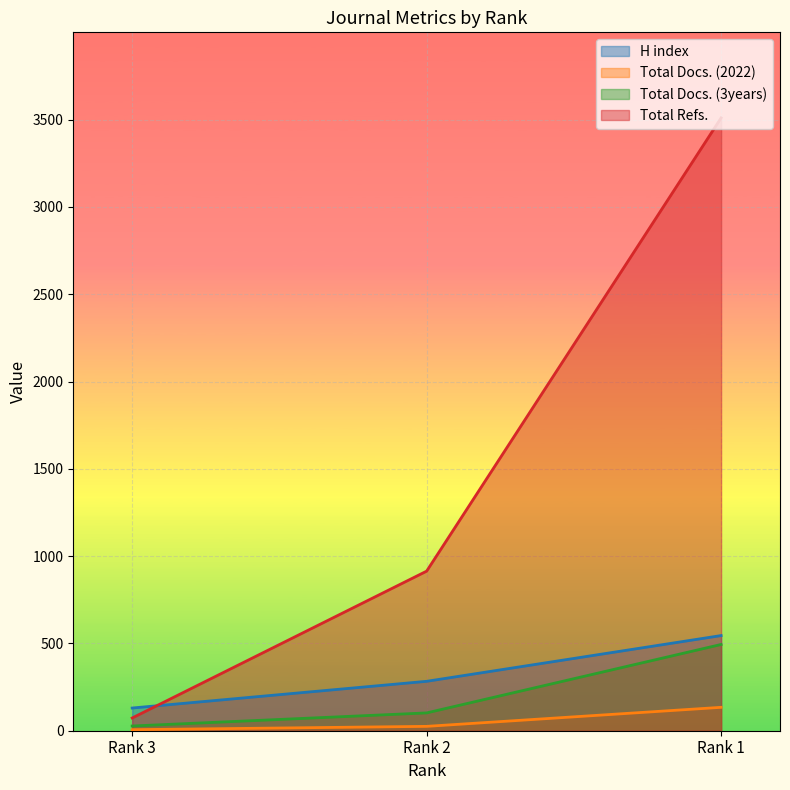

Reading right to left, list all the values displayed in this chart.

H index: 545	283	130
Total Docs. (2022): 134	25	6
Total Docs. (3years): 494	102	27
Total Refs.: 3510	914	73